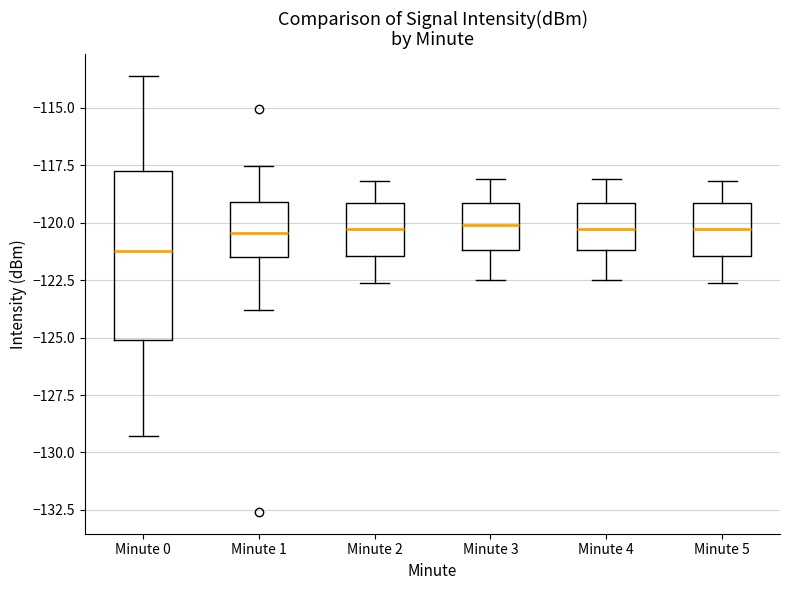

Where does the upper whisker of the box for Minute 5 end on the y-axis? The values are not printed on the chart, so give them approximately, as read against the axis.

-118.0